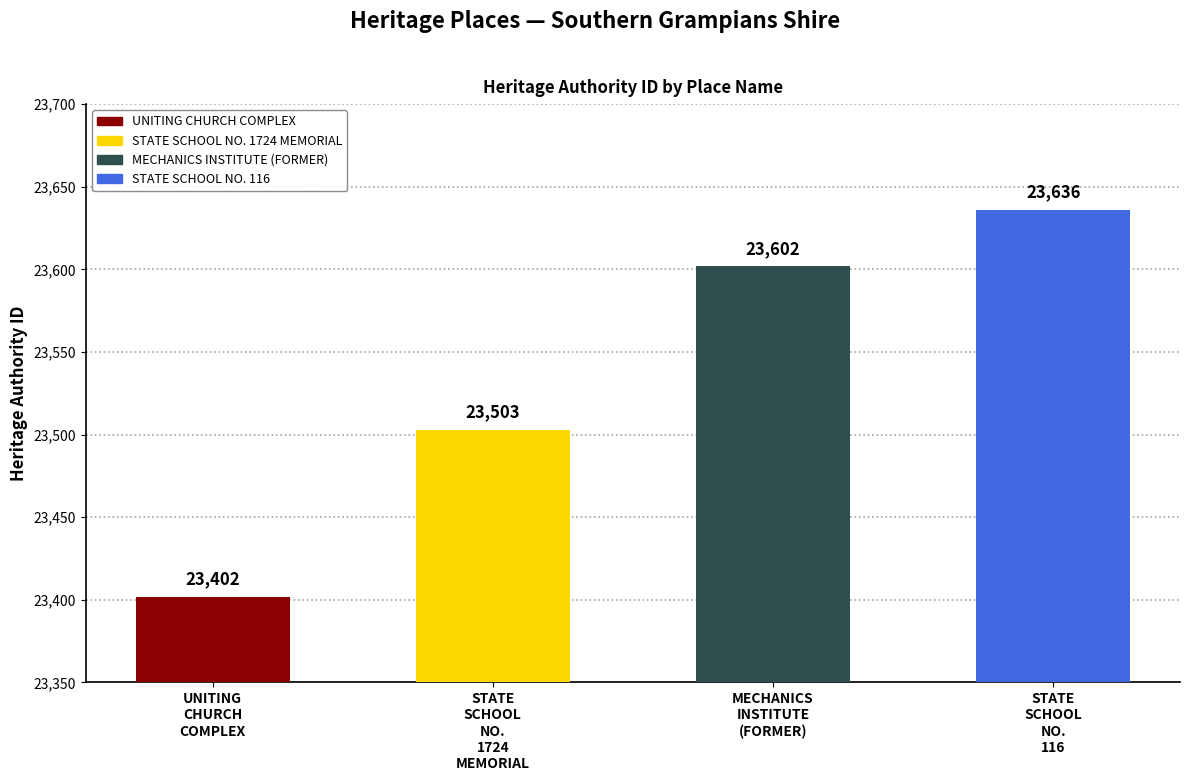

Rank the categories by value from highest to lowest.

STATE SCHOOL NO. 116, MECHANICS INSTITUTE (FORMER), STATE SCHOOL NO. 1724 MEMORIAL, UNITING CHURCH COMPLEX